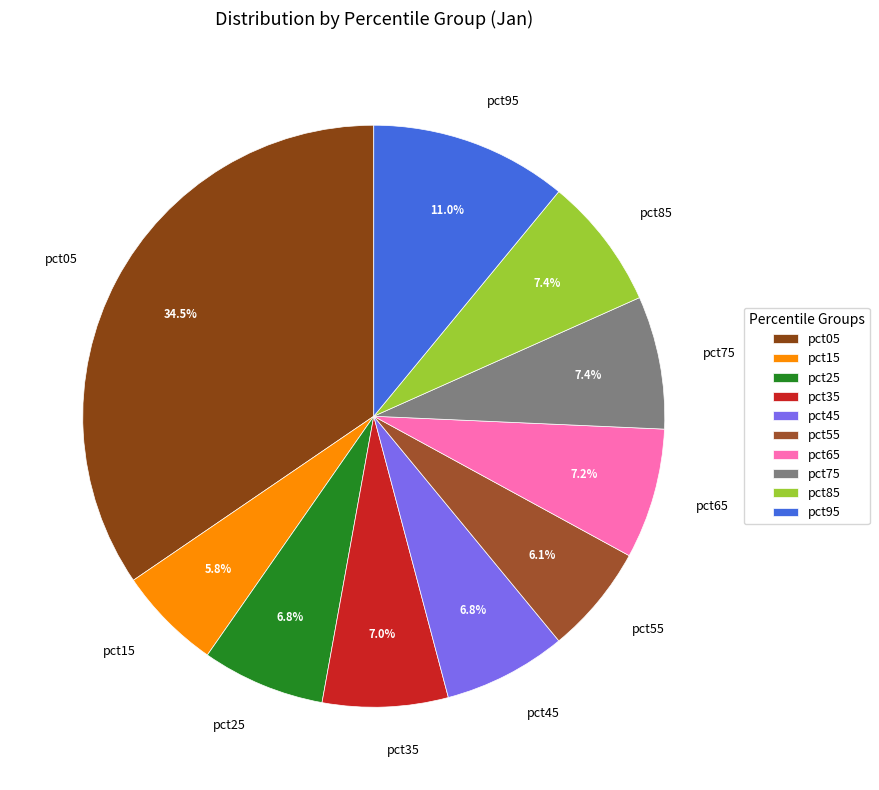

Which slice is the largest?

pct05